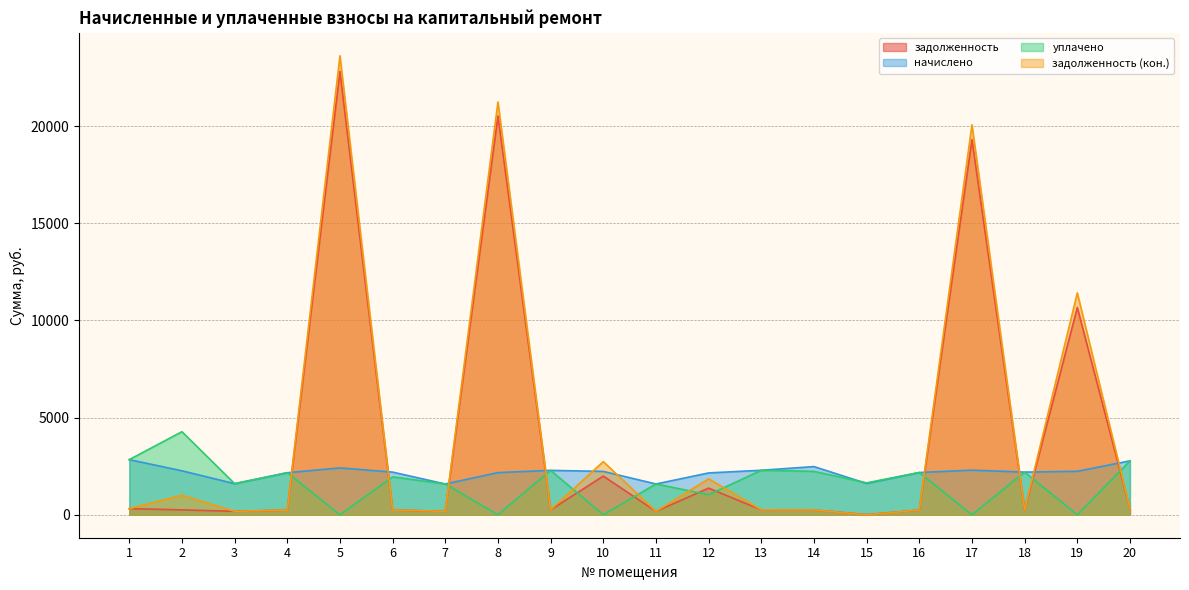

What is the difference between the highest and lowest values at 12?

1123.4